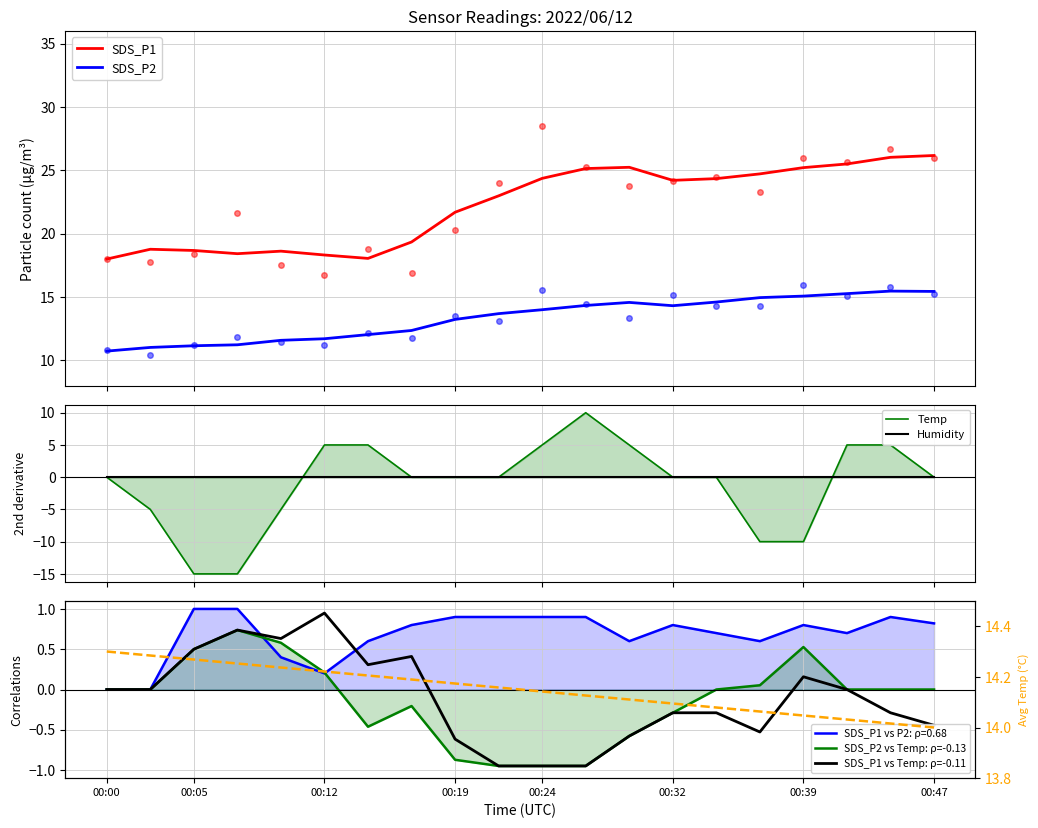

What is the difference between the highest and lowest values at 2022/06/12 00:27:03?

10.8